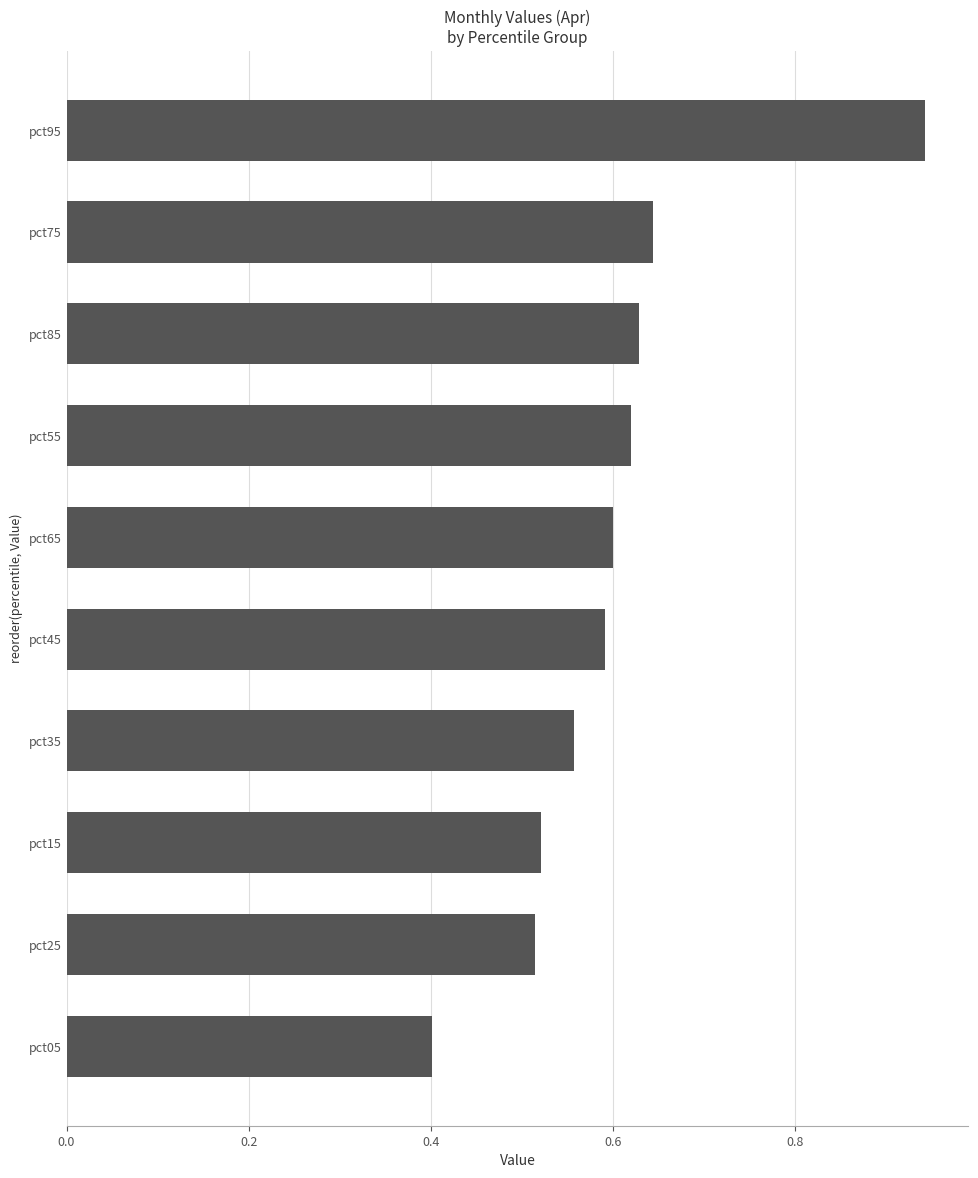

Does the chart contain any negative values?

No